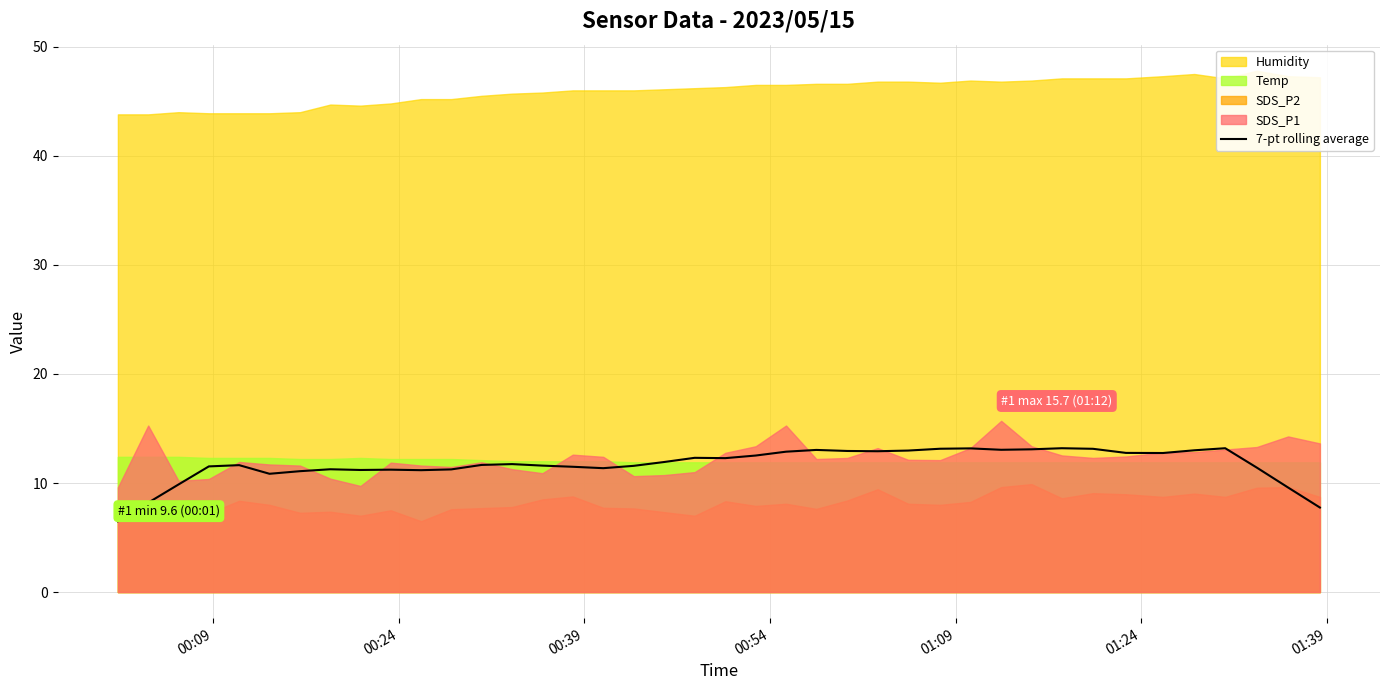

What is the lowest value of the 7-pt rolling average series?

6.5